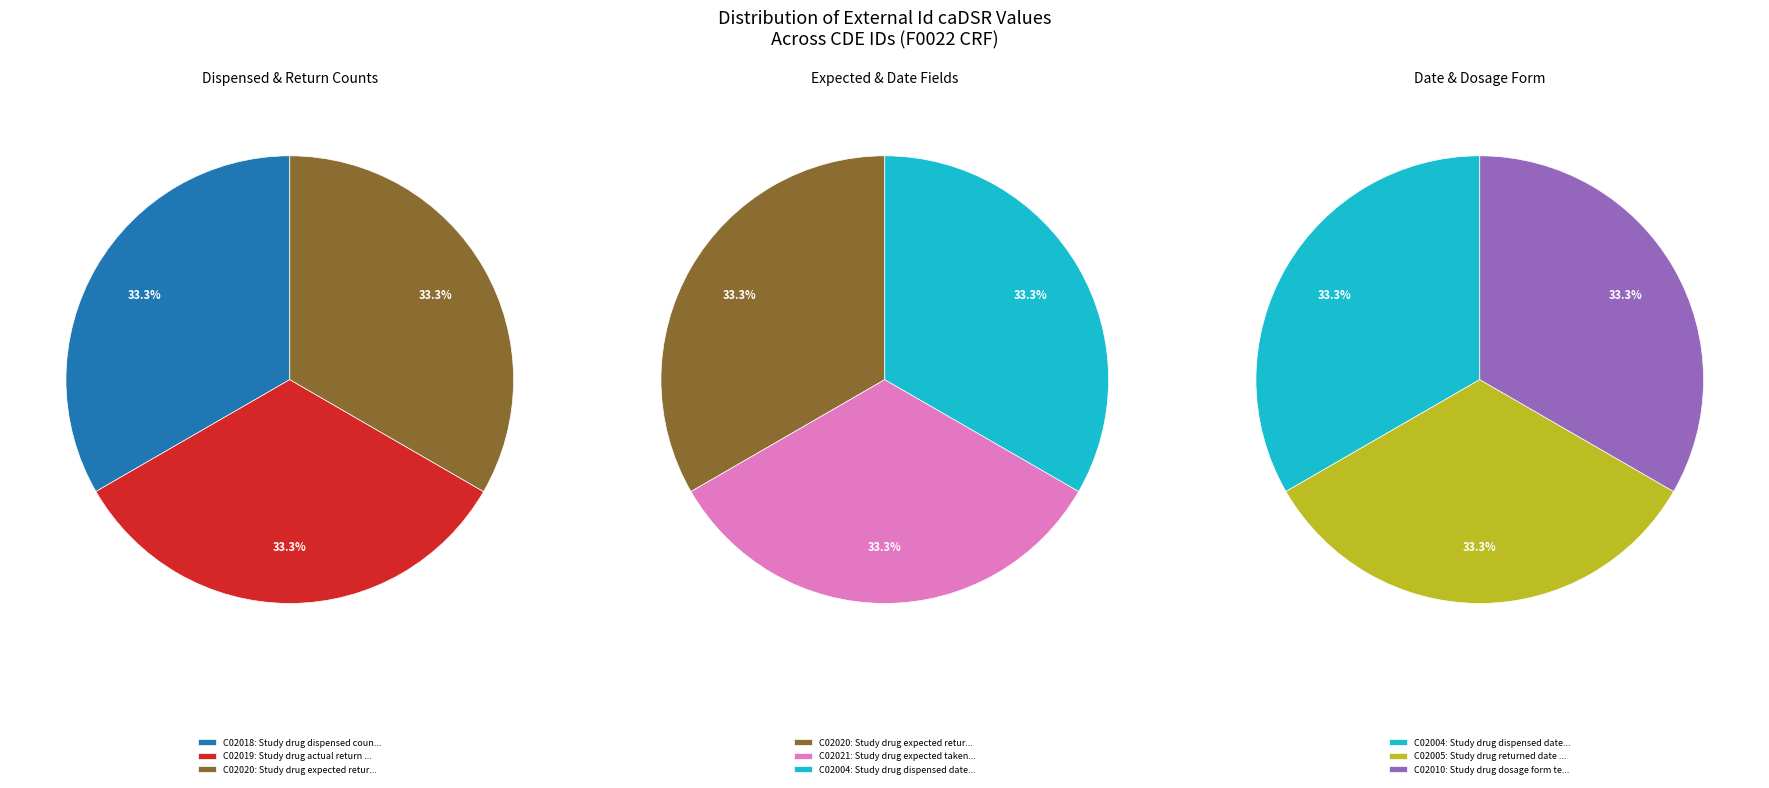

How many segments does this pie chart have?

7